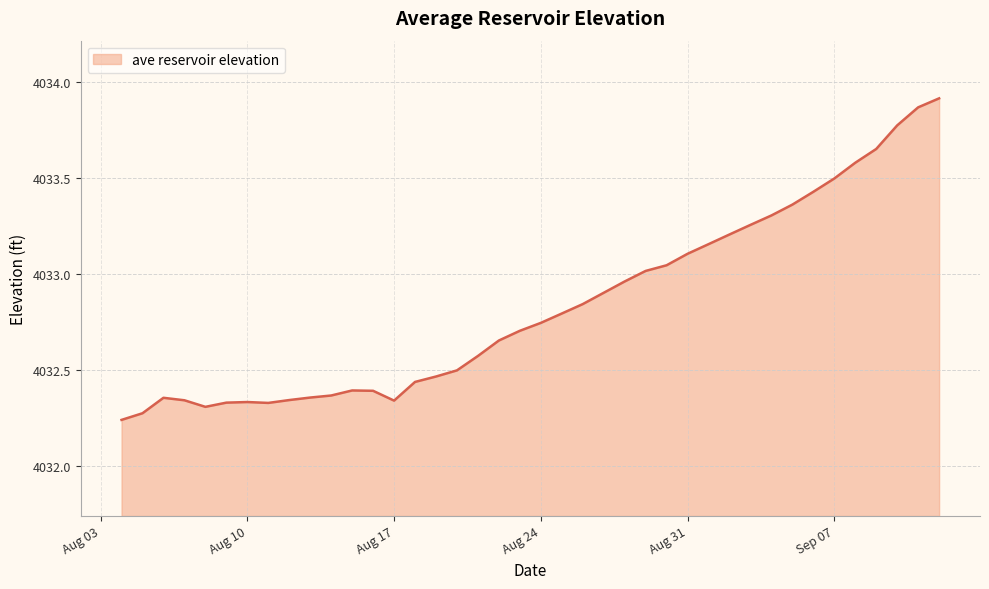

What is the difference between the maximum and minimum values?

1.7